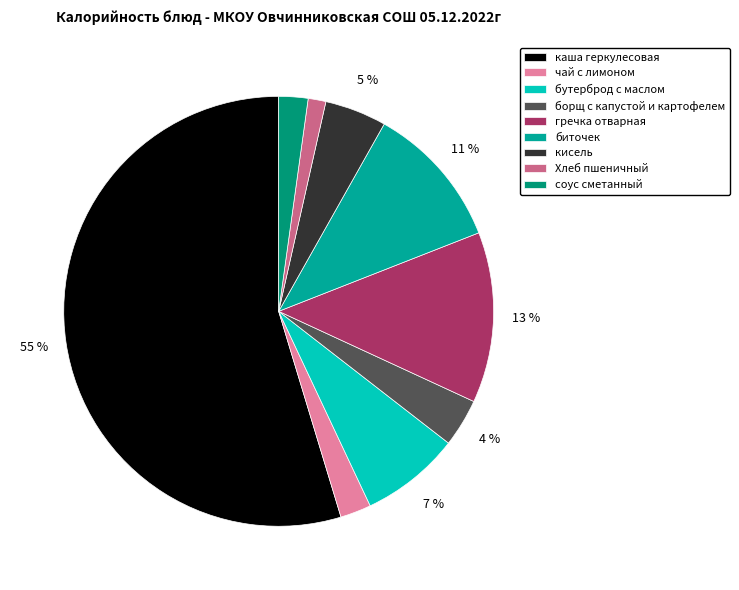

Combined, do бутерброд с маслом and соус сметанный account for over 50%?

No